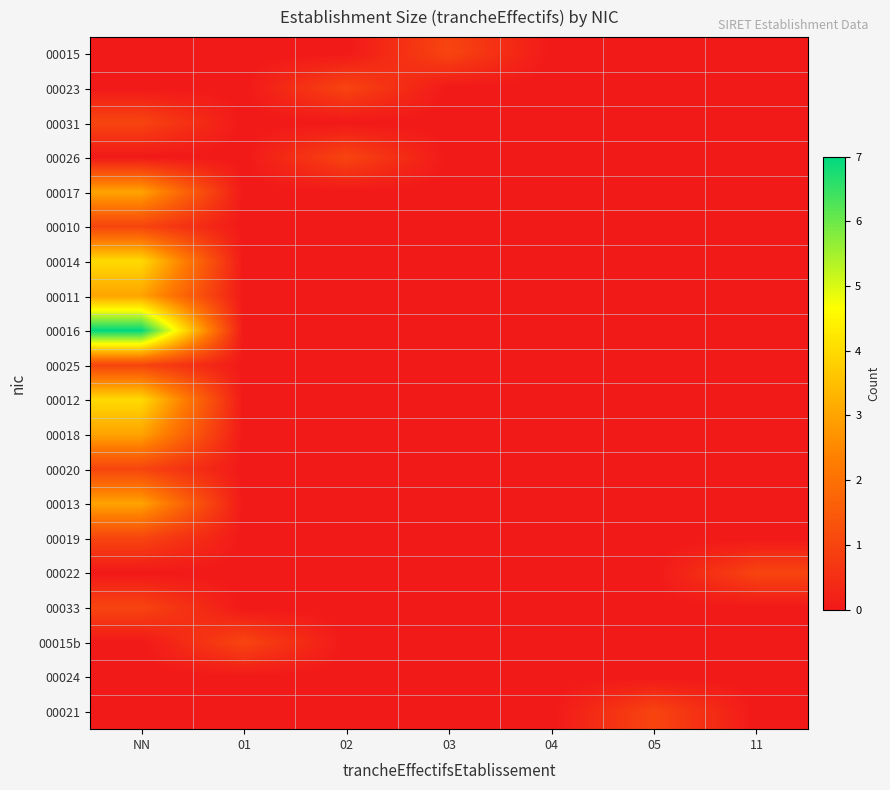

Which series has the largest range (max minus min)?

00016